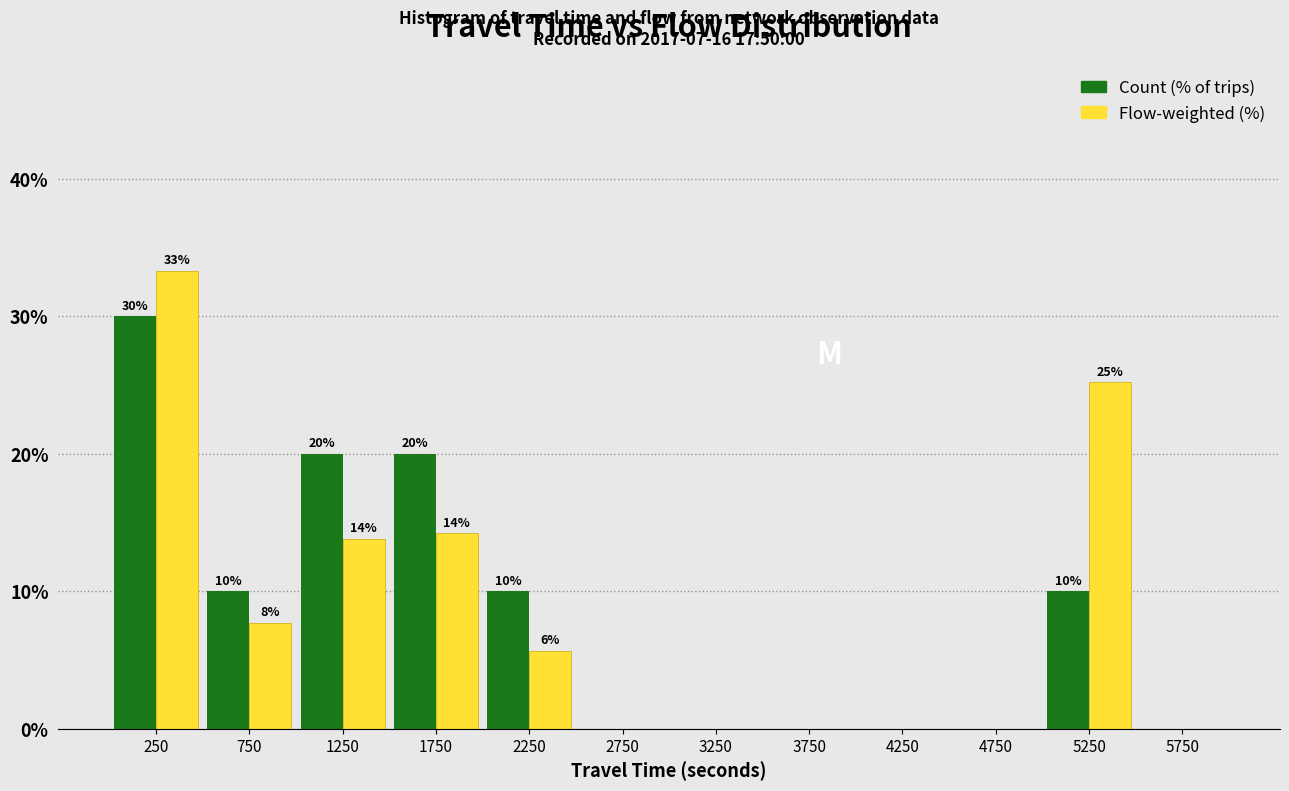

At which category is the sum across all series the highest?

250